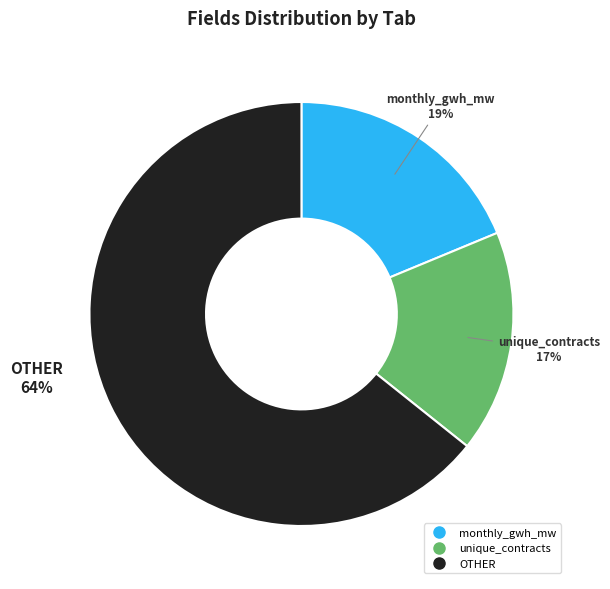

Is there a majority slice in this chart?

Yes